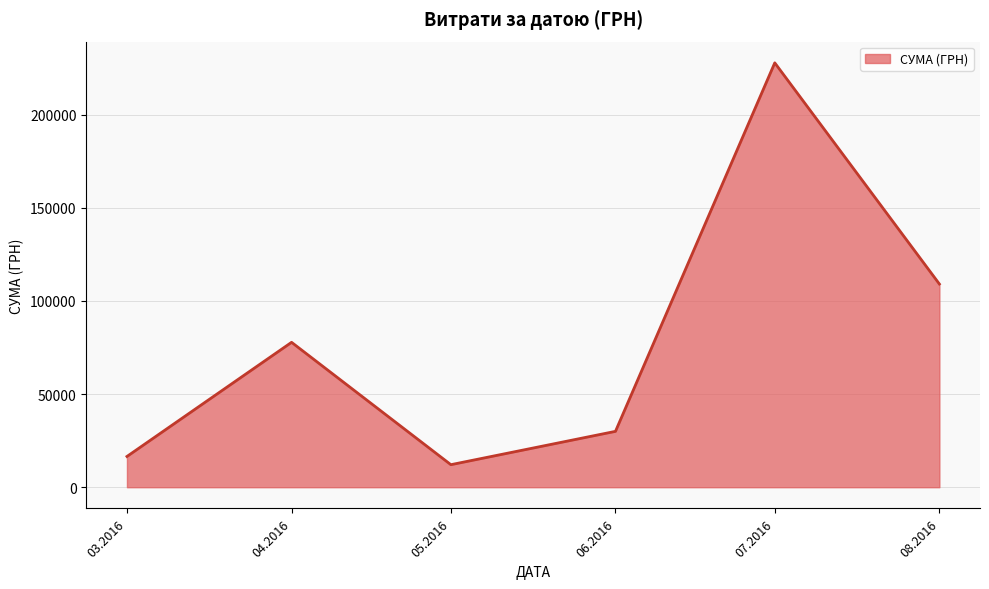

How many interior local valleys (lower than both neighbors) does the data have?

1